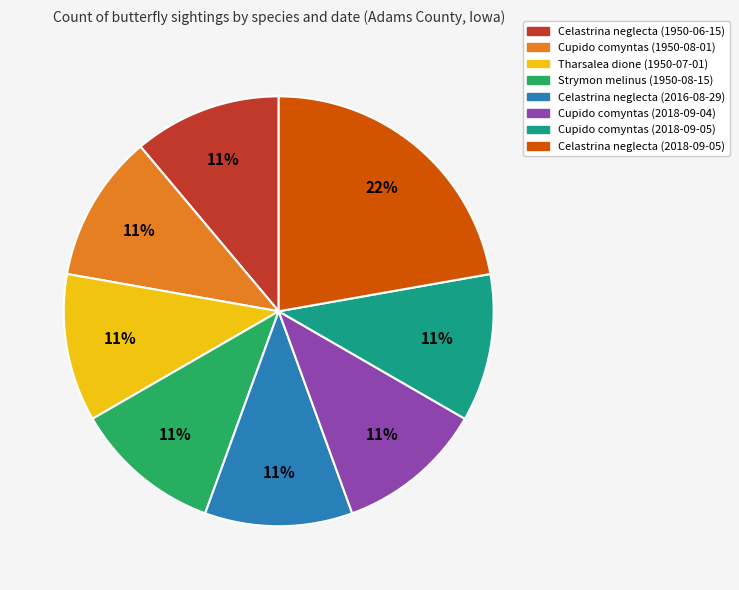

Is the sum of Cupido comyntas (2018-09-04) and Strymon melinus (1950-08-15) greater than half?

No